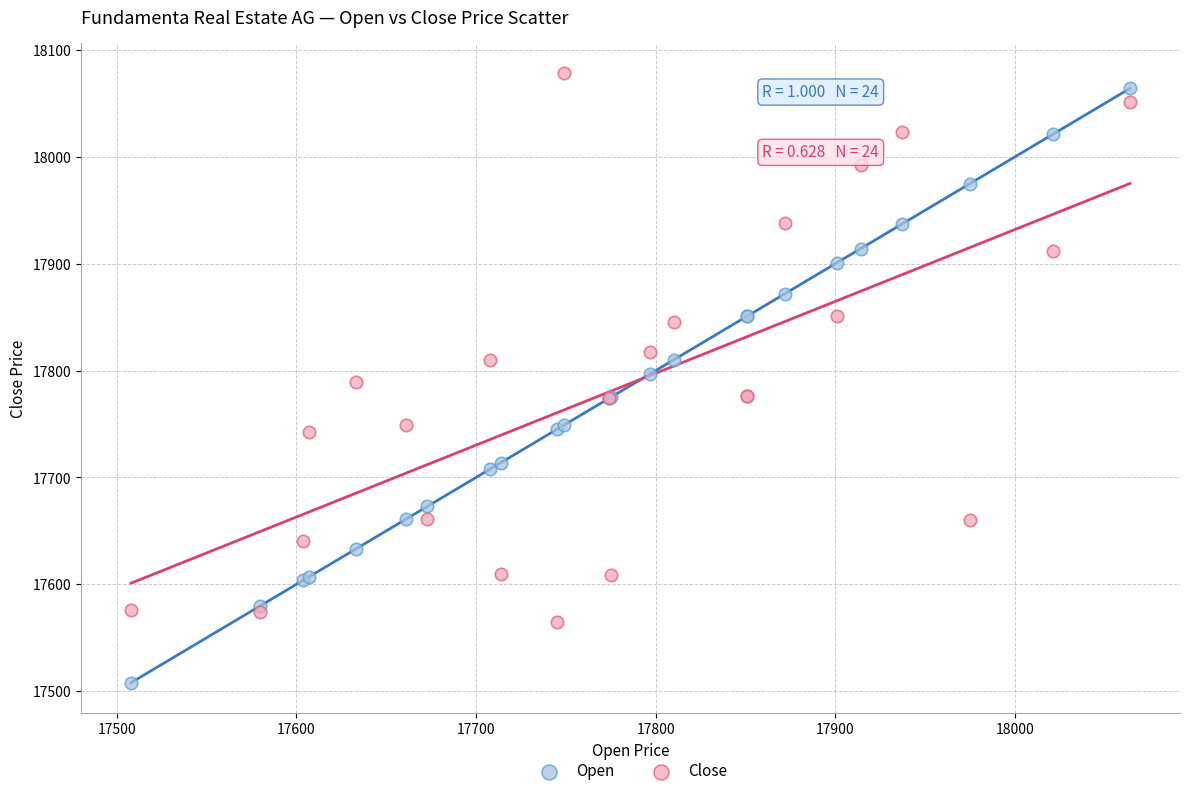

Which series contains the lowest Y value?

Open